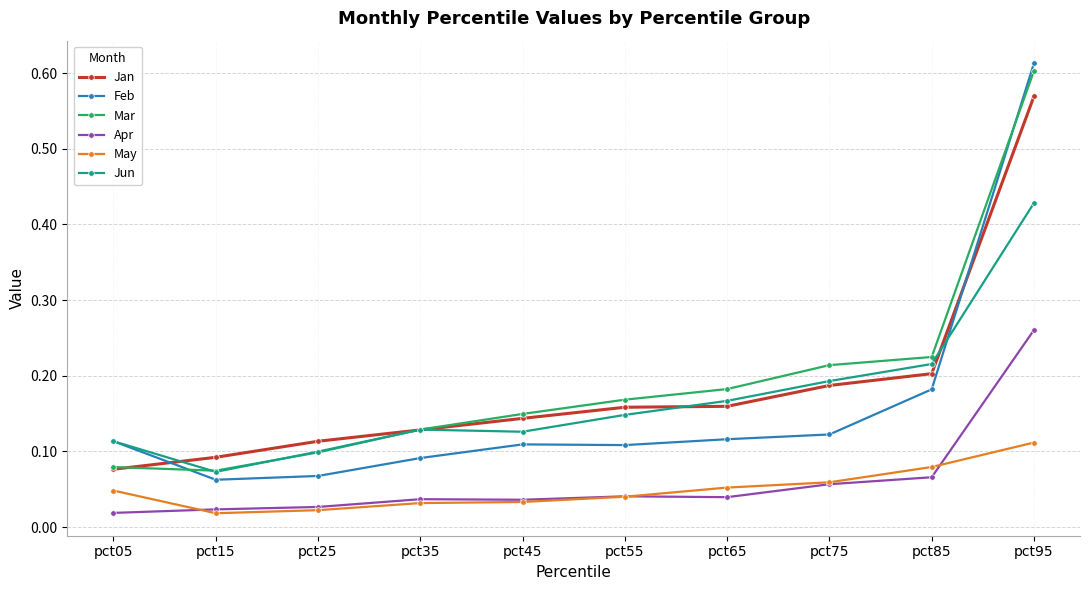

Does the chart display data point markers on the line(s)?

Yes